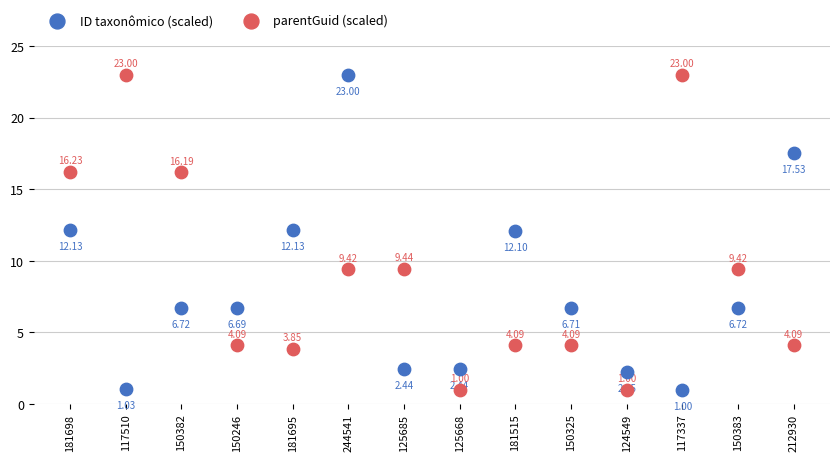

Across all data points, what is the range of Y values (max minus min)?

22.0